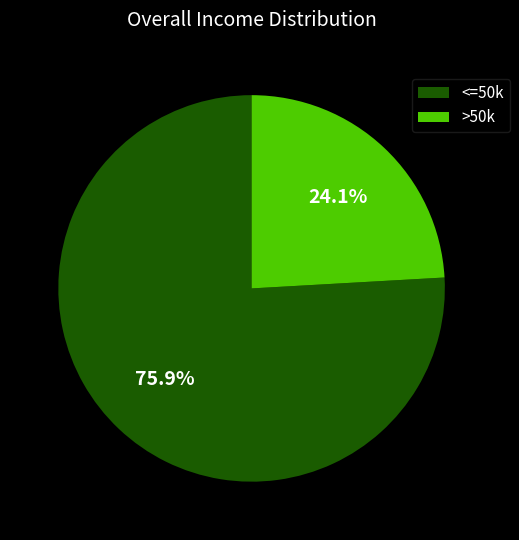

What is the majority slice?

<=50k